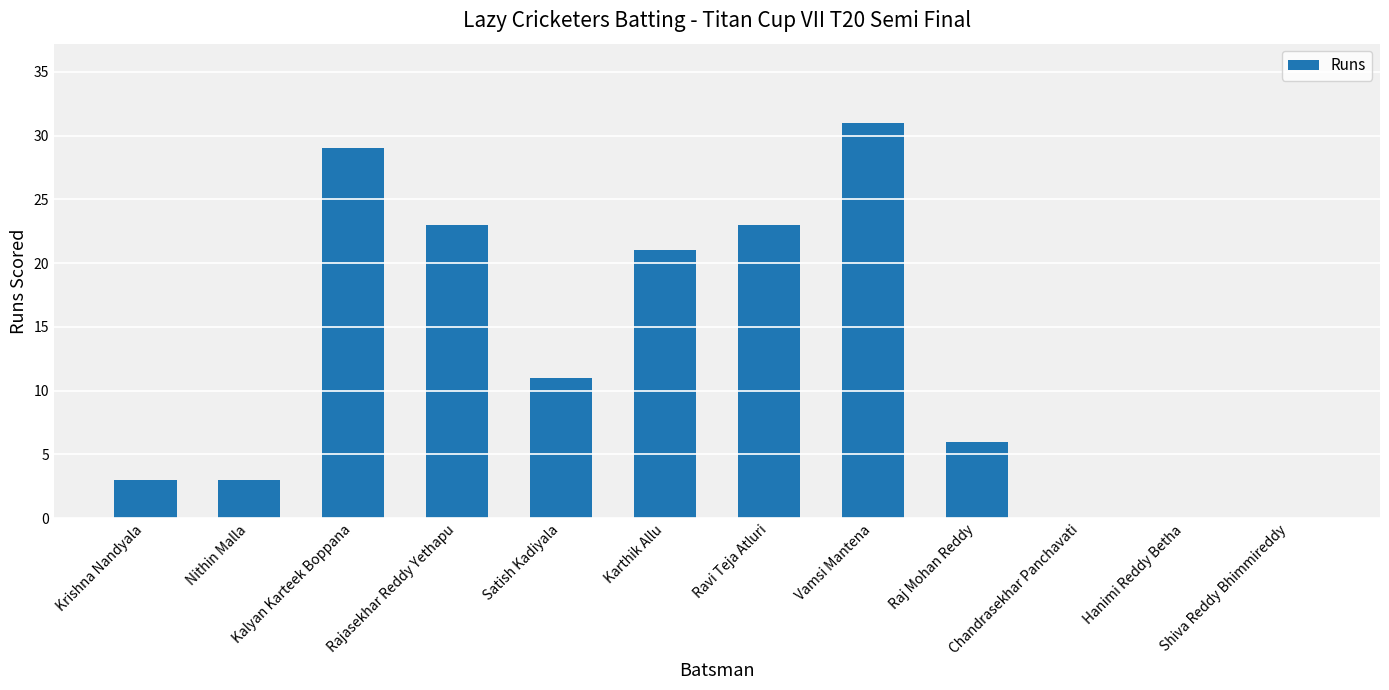

How many categories are shown in the chart?

12